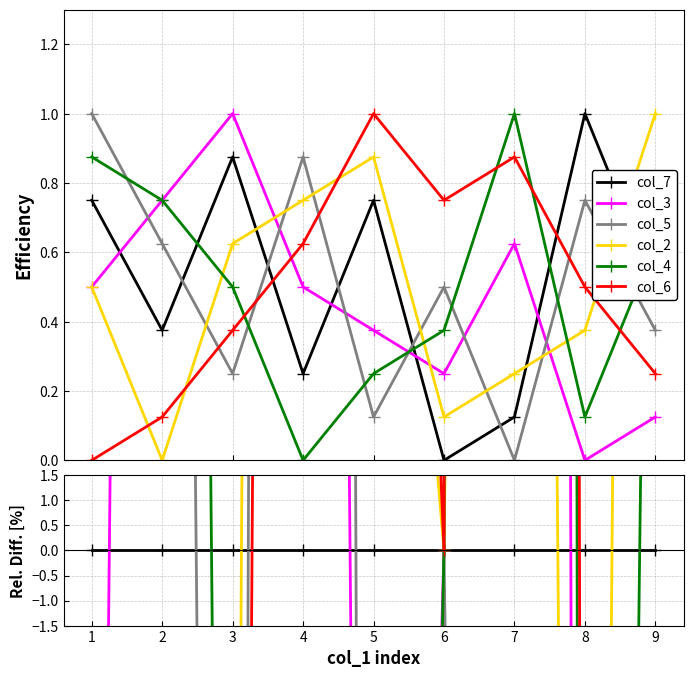

Rank the series by their maximum value, from highest to lowest.

col_4, col_6, col_3, col_5, col_2, col_7